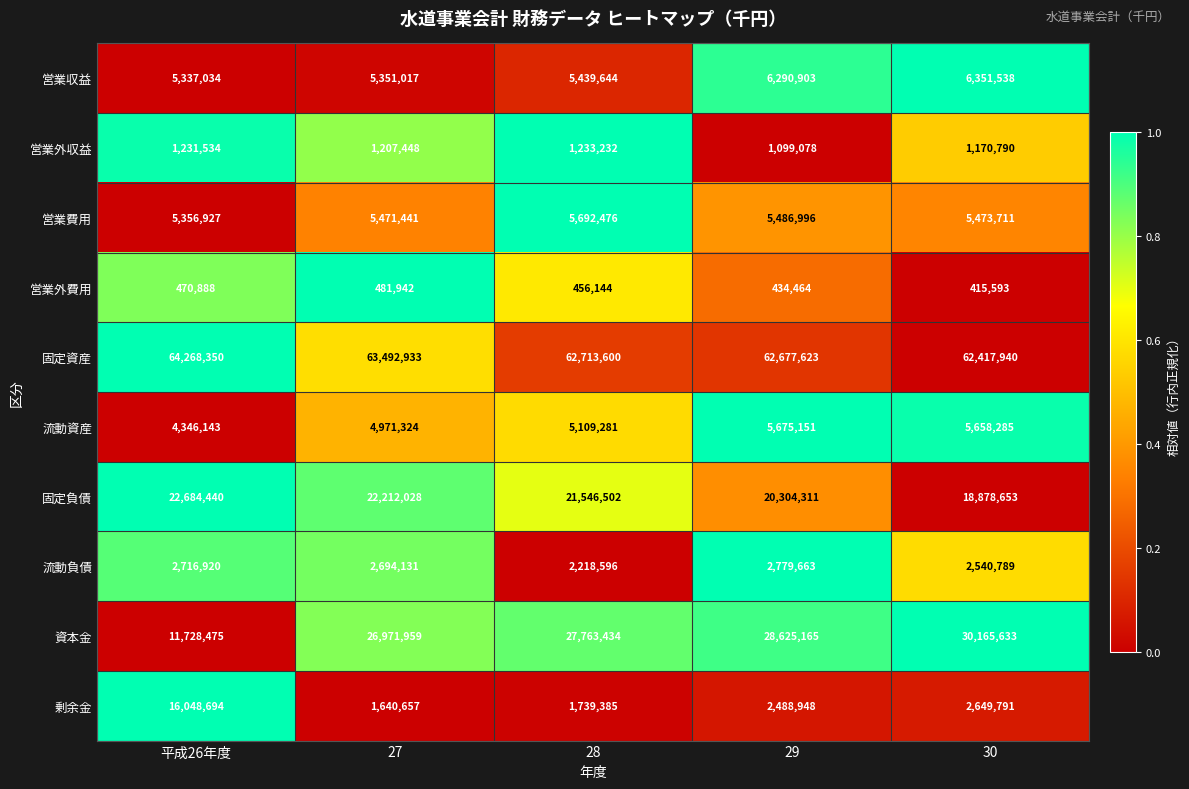

Rank the series by their maximum value, from lowest to highest.

営業外費用, 営業外収益, 流動負債, 流動資産, 営業費用, 営業収益, 剰余金, 固定負債, 資本金, 固定資産